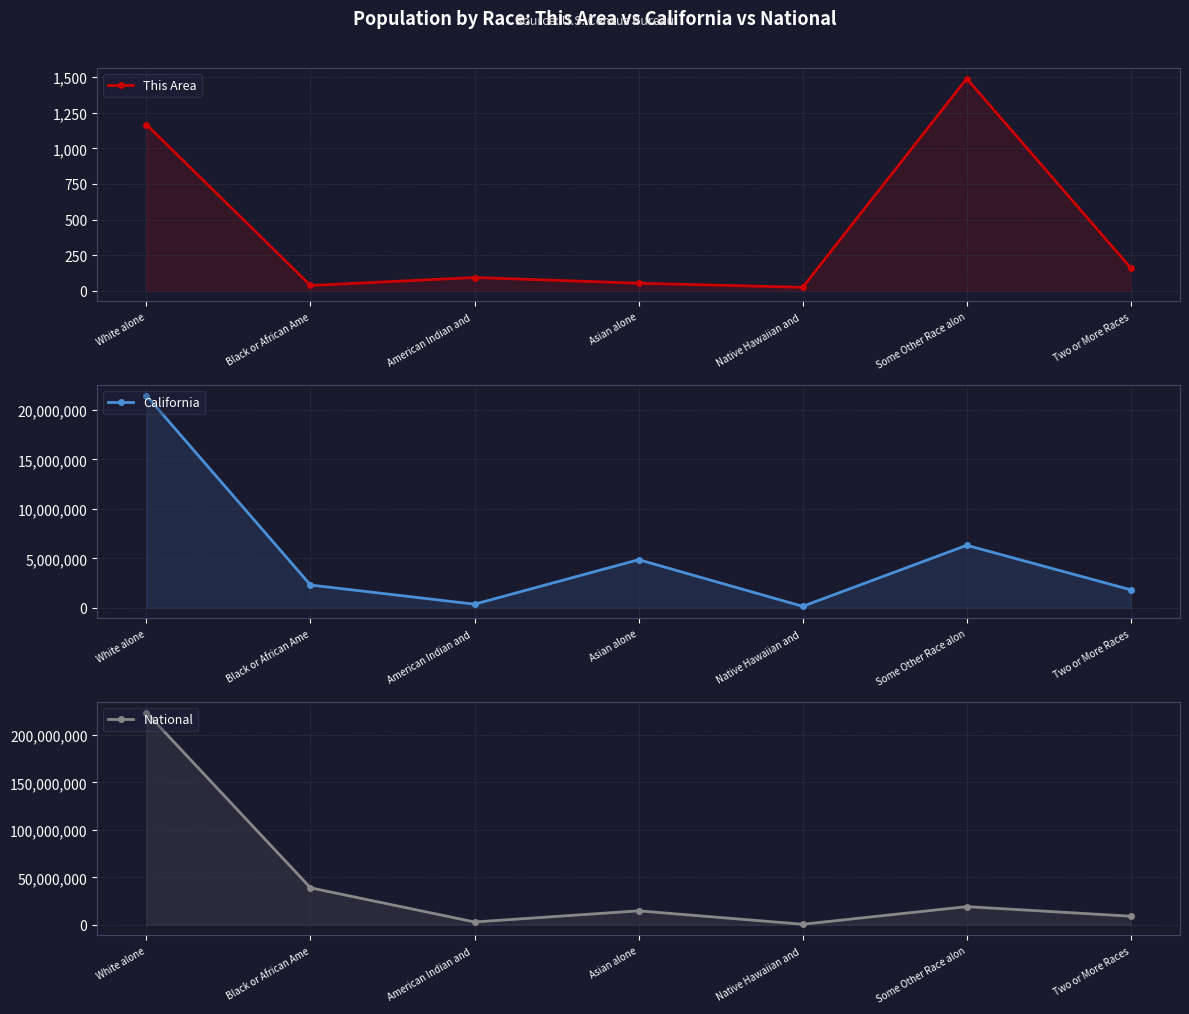

Where is This Area nearest to the value 757?

White alone